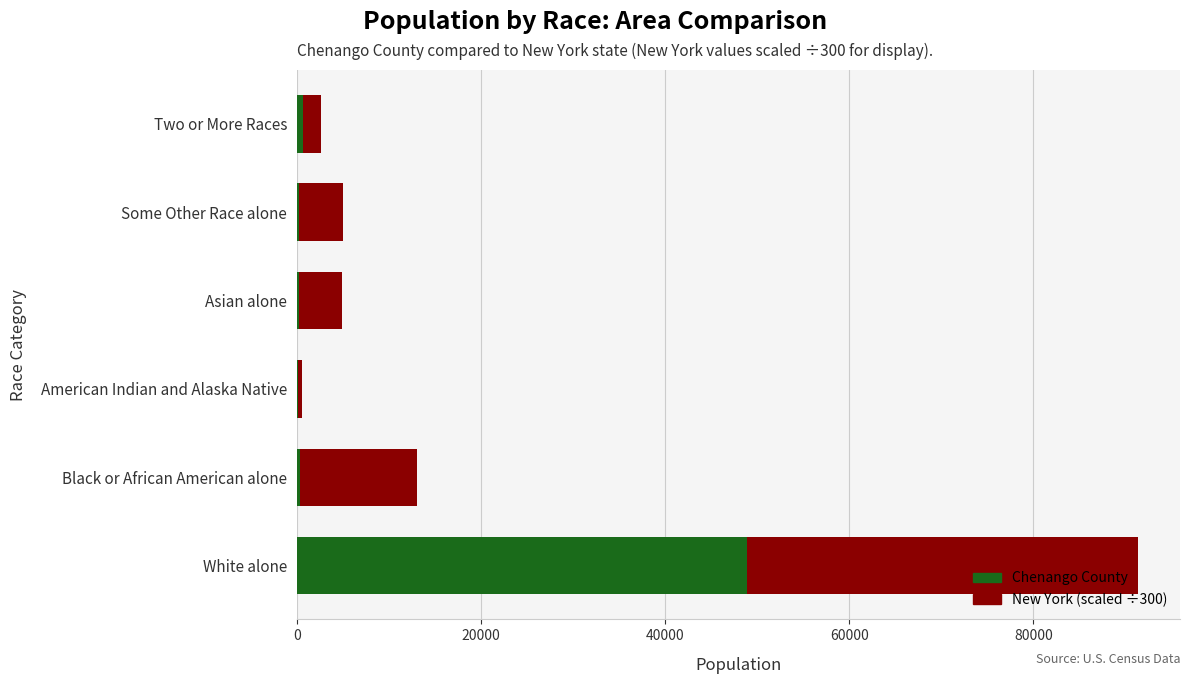

What is the maximum value for Chenango County?

48896.0